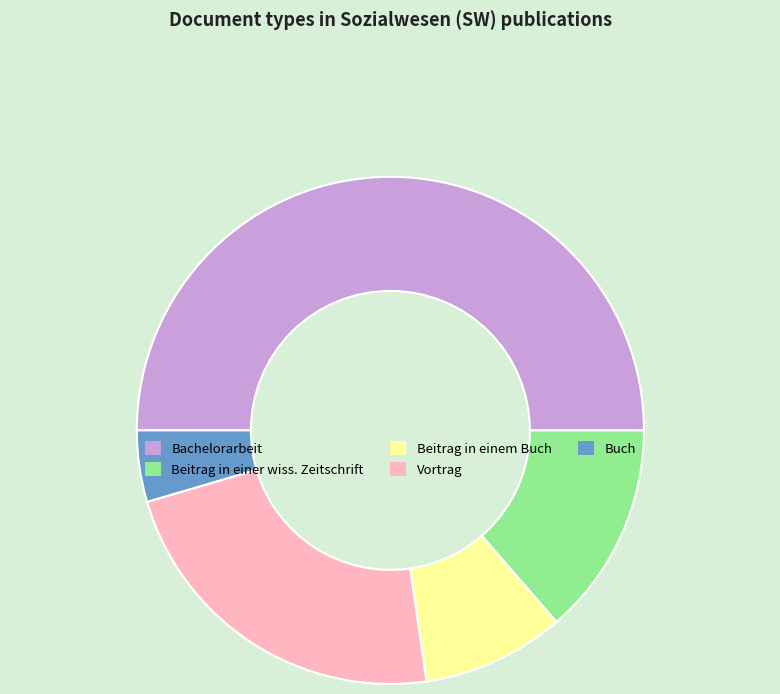

Is the sum of Vortrag and Beitrag in einem Buch greater than half?

No